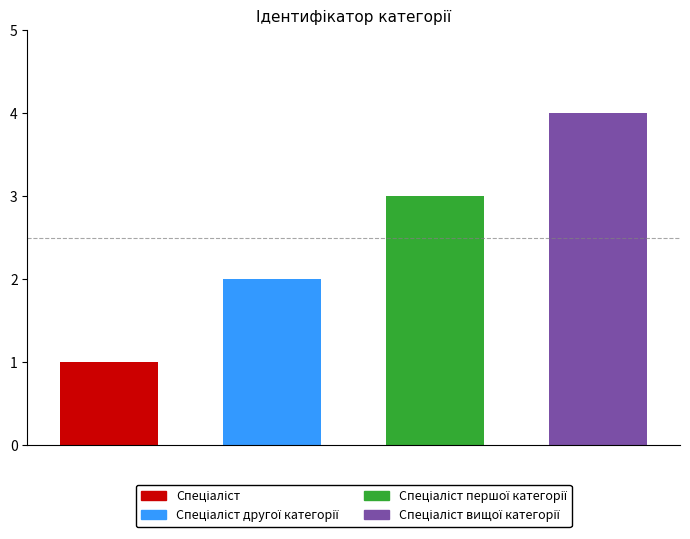

What value does the data have at Спеціаліст першої категорії?

3